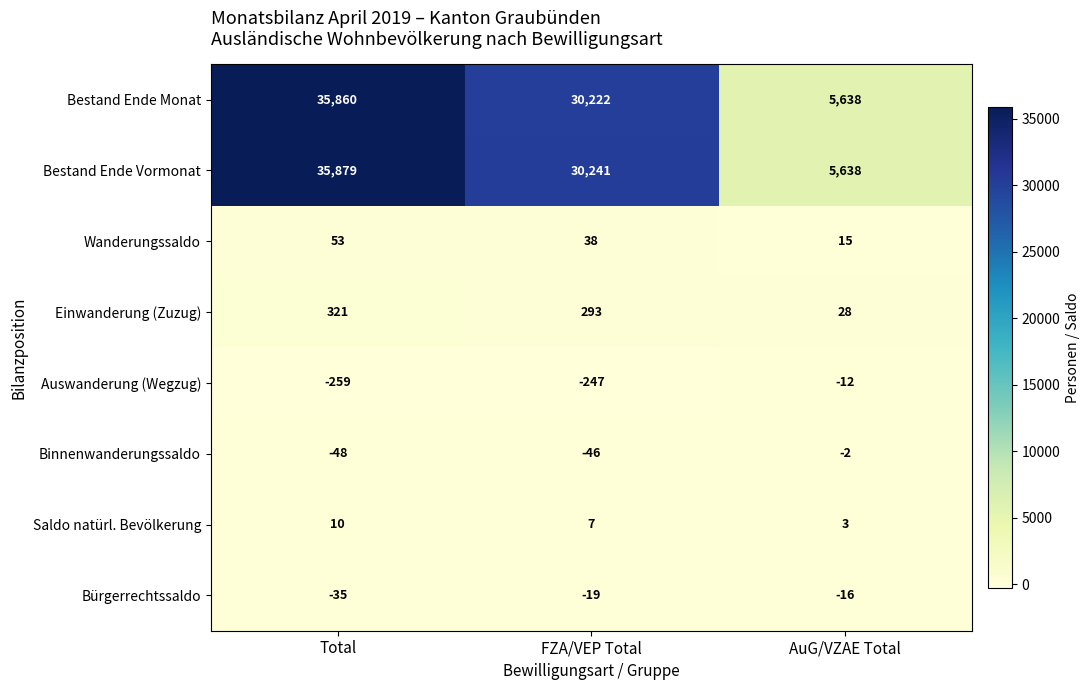

Which series has the largest total across all categories?

Bestand Ende Vormonat